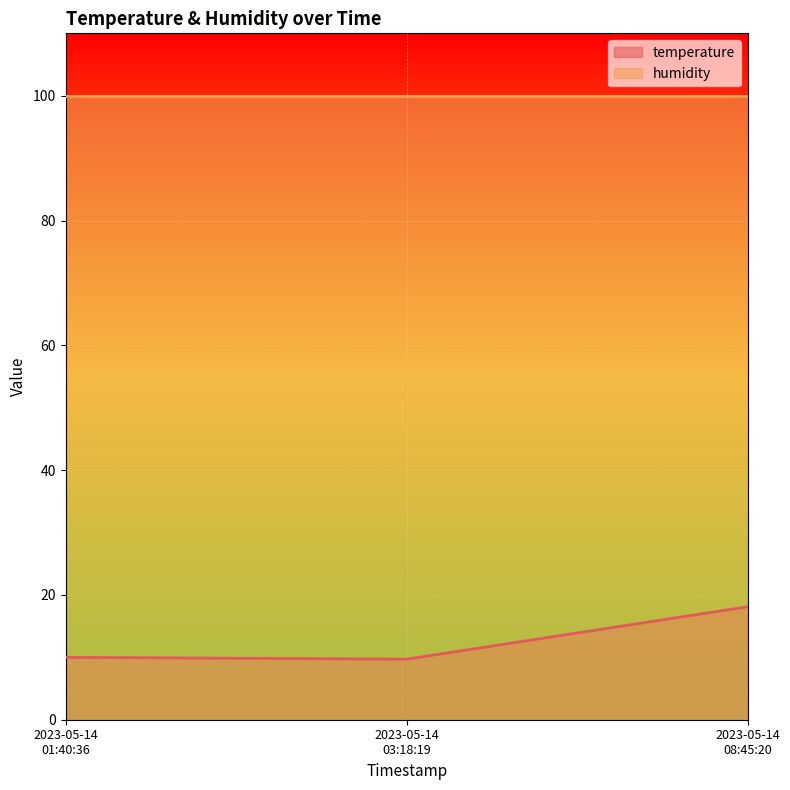

Reading right to left, what are all the values shown in this chart?

18.1	9.7	10.0